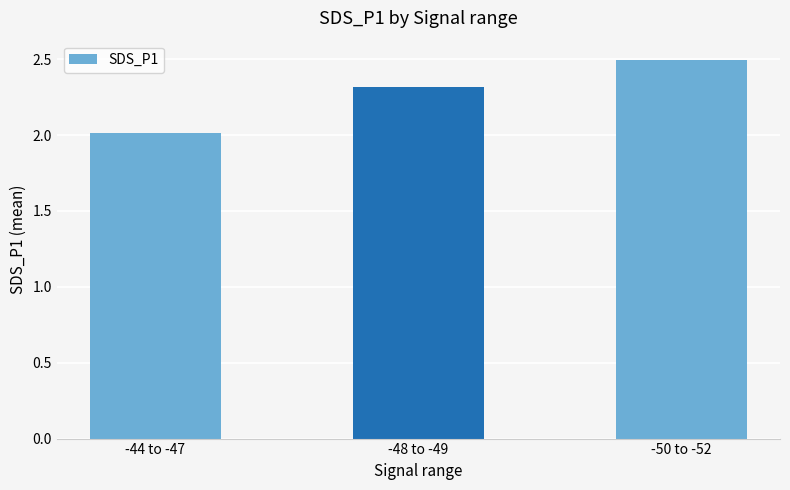

True or false: the data shows 3.0 at -44 to -47.

False